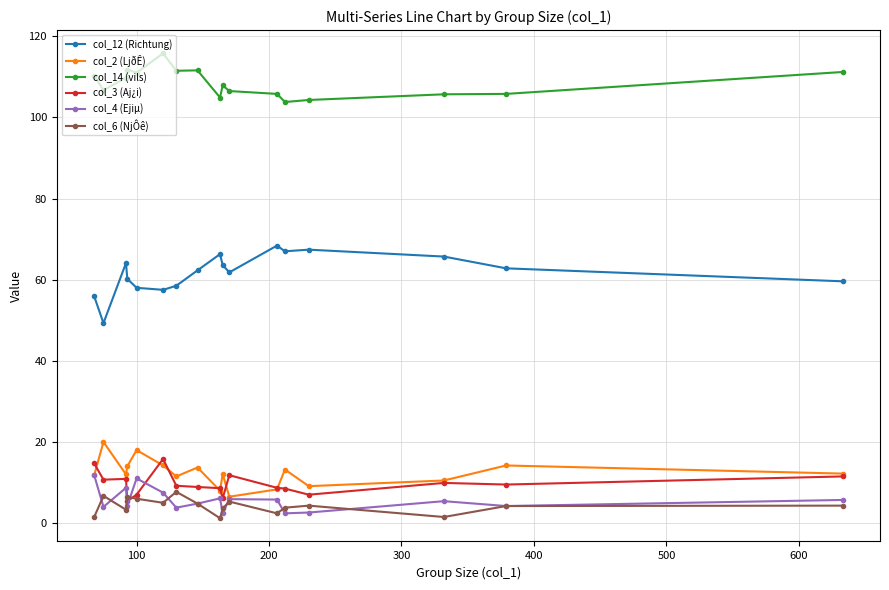

What is the value of the col_12 (Richtung) point at the 1st from the left?

55.9